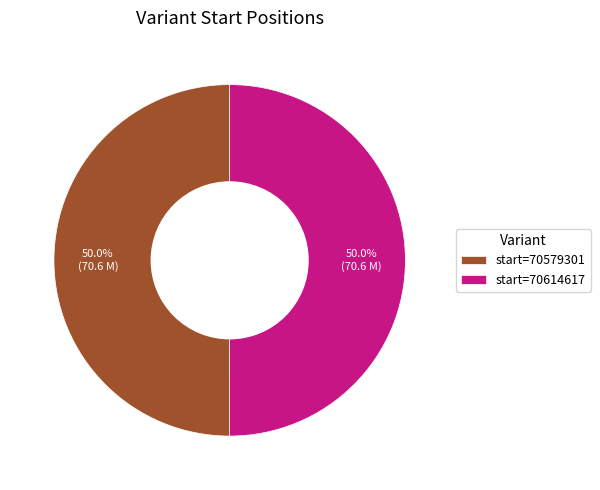

What percentage do start=70579301 and start=70614617 together represent?

100.0%